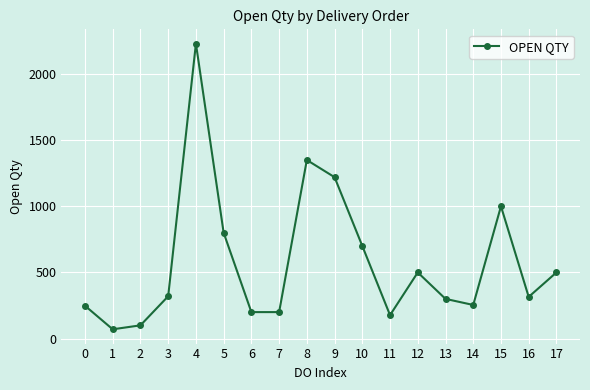

What is the value of the 8th point from the left?

200